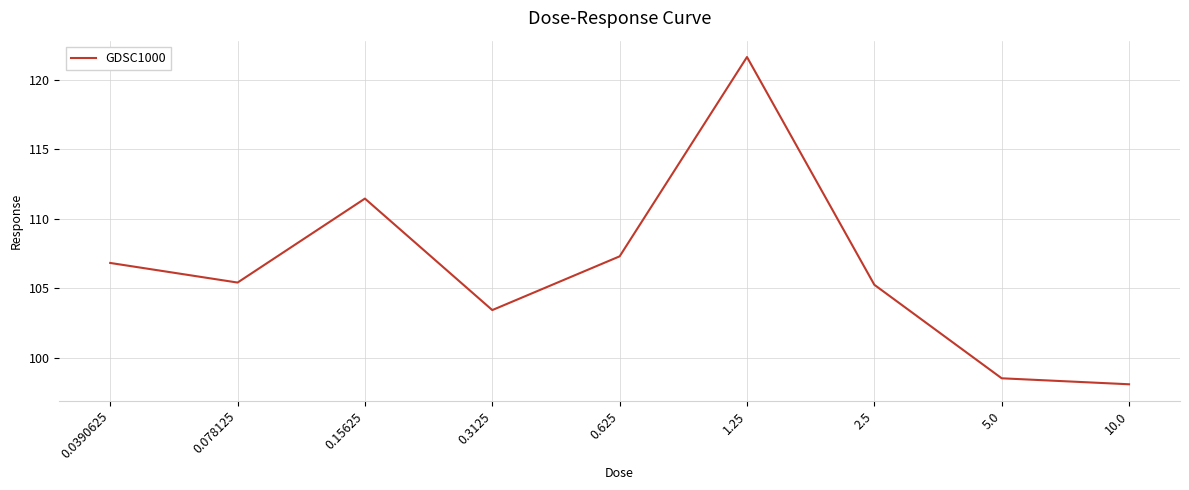

What is the difference between the values at 0.625 and 10.0?

9.2